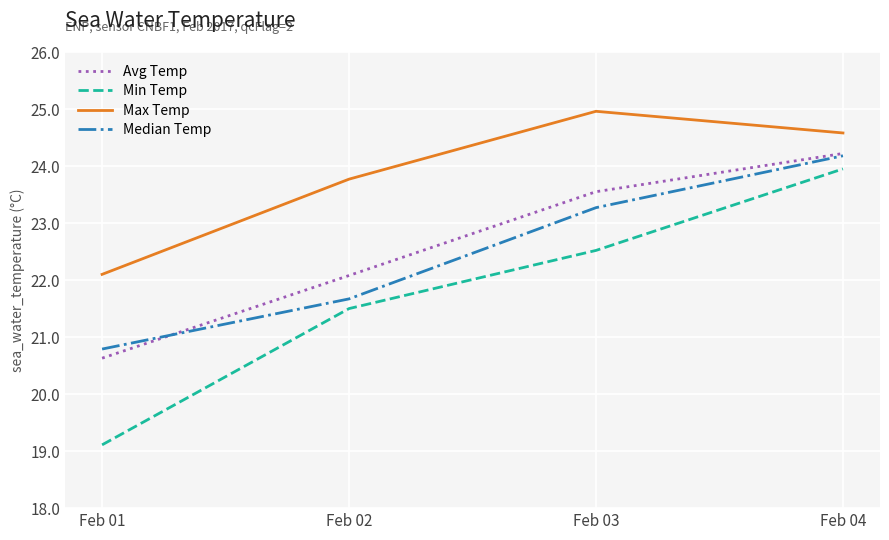

The value of Min Temp at Feb 03 is 11.0. True or false?

False